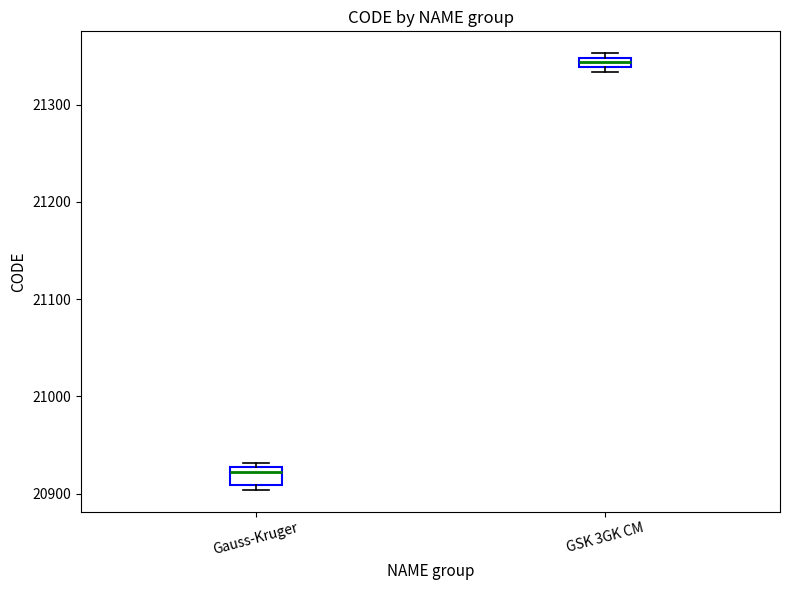

Where is the upper edge of the box for GSK 3GK CM on the y-axis? The values are not printed on the chart, so give them approximately, as read against the axis.

21350